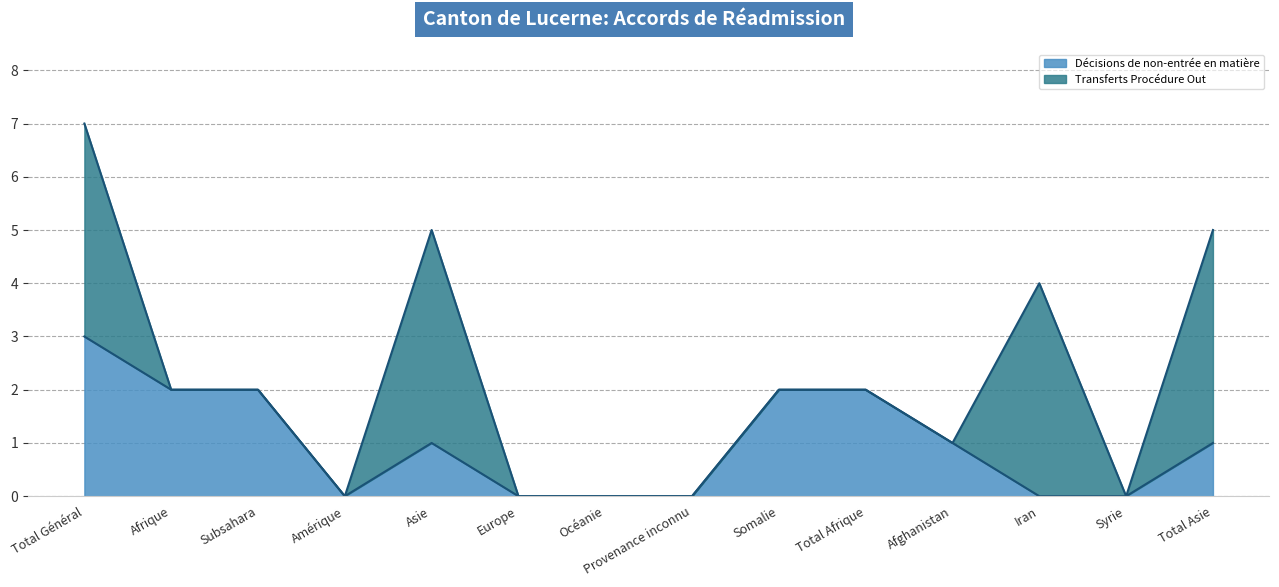

At which category is the sum across all series the highest?

Total Général